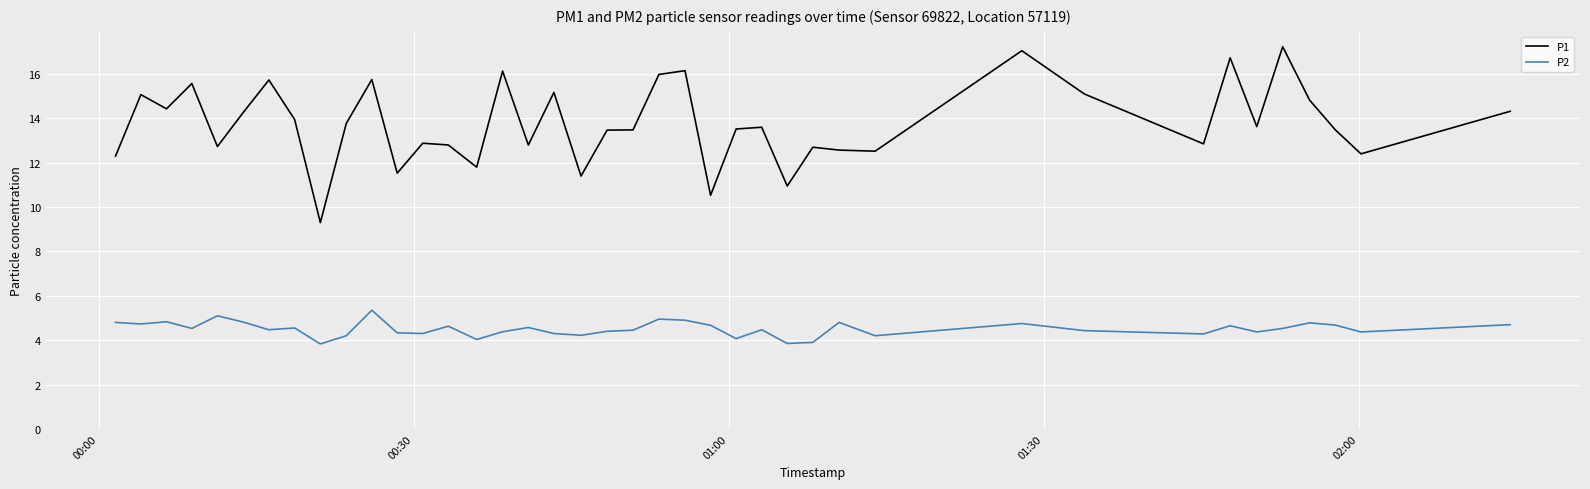

Which series has the largest range (max minus min)?

P1